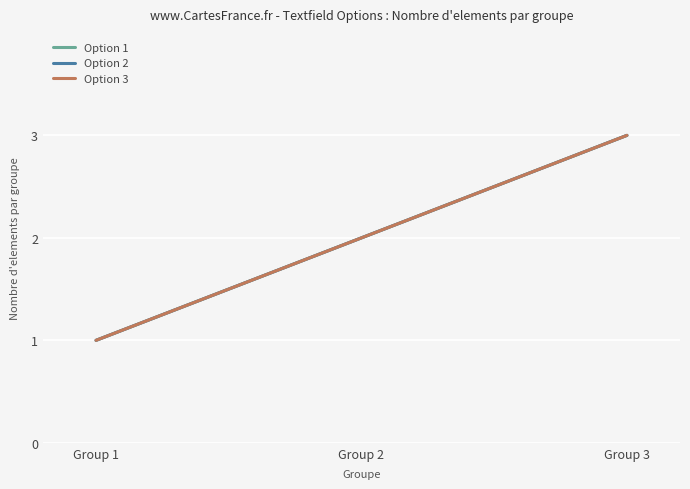

Does the chart have visible grid lines?

Yes